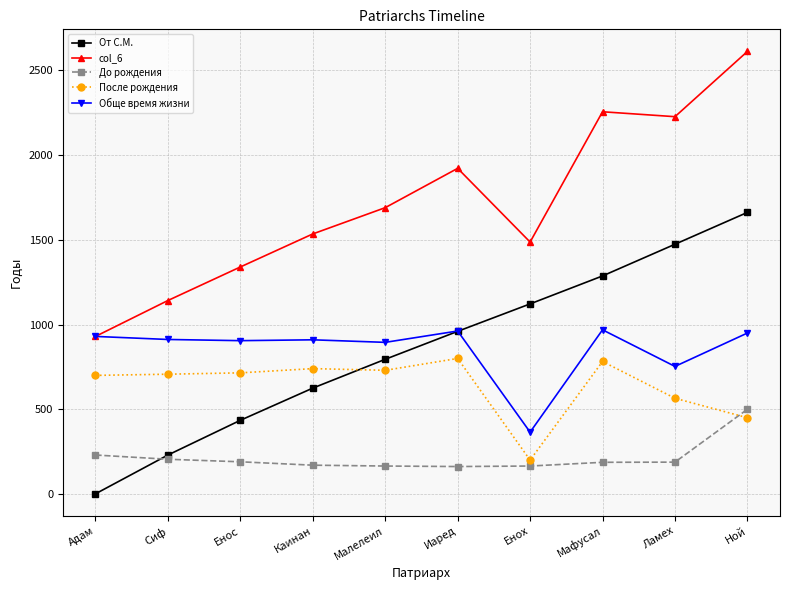

How many times do От С.М. and До рождения cross each other?

1